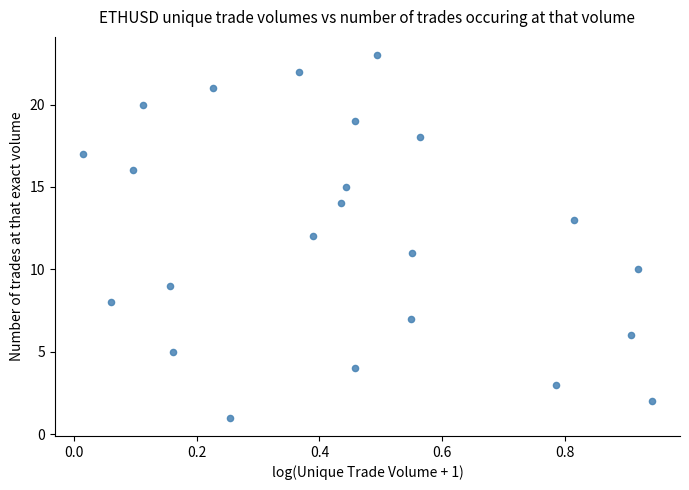

What is the range of Y values (max minus min)?

22